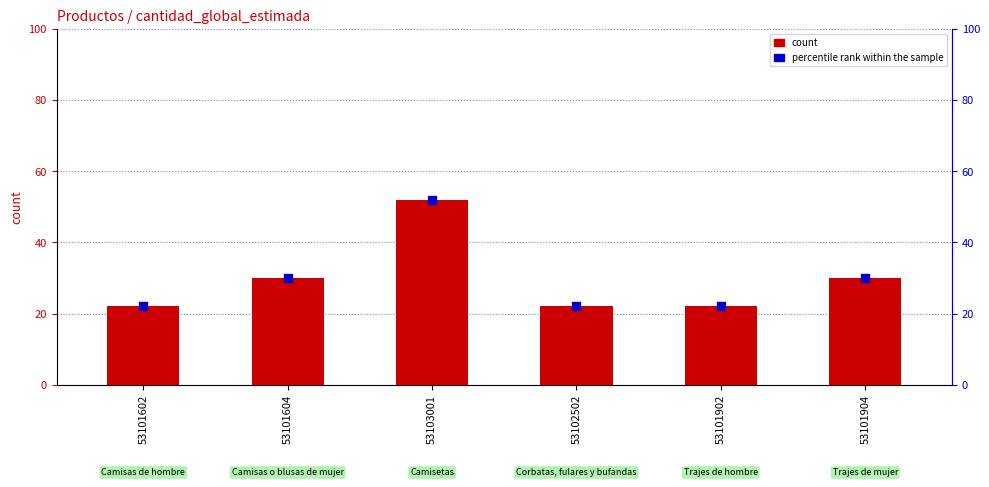

At how many categories does at least one series exceed 43?

1